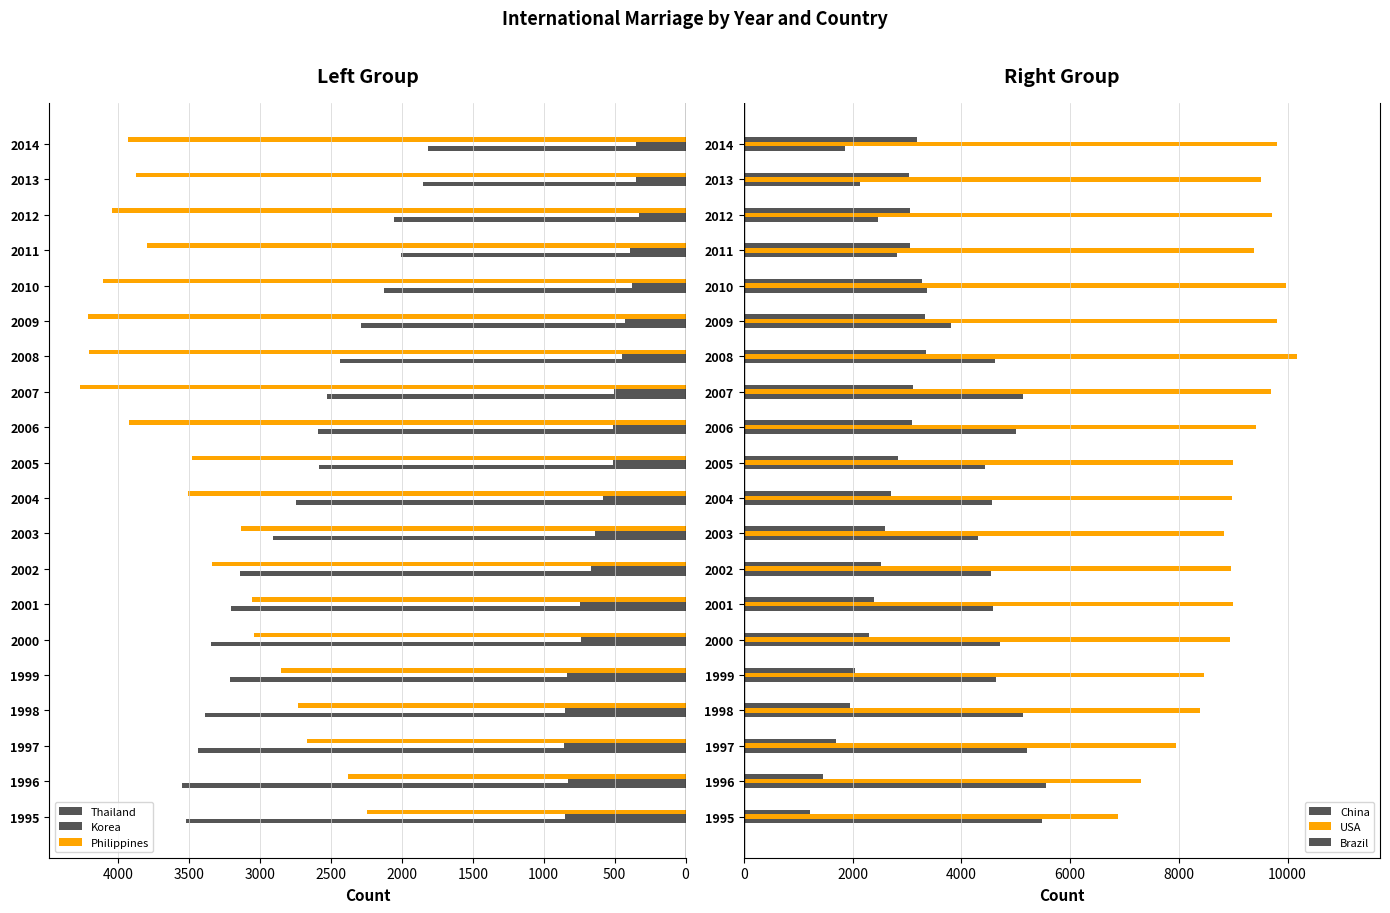

Which series changed the most between 1999 and 2003?

Brazil